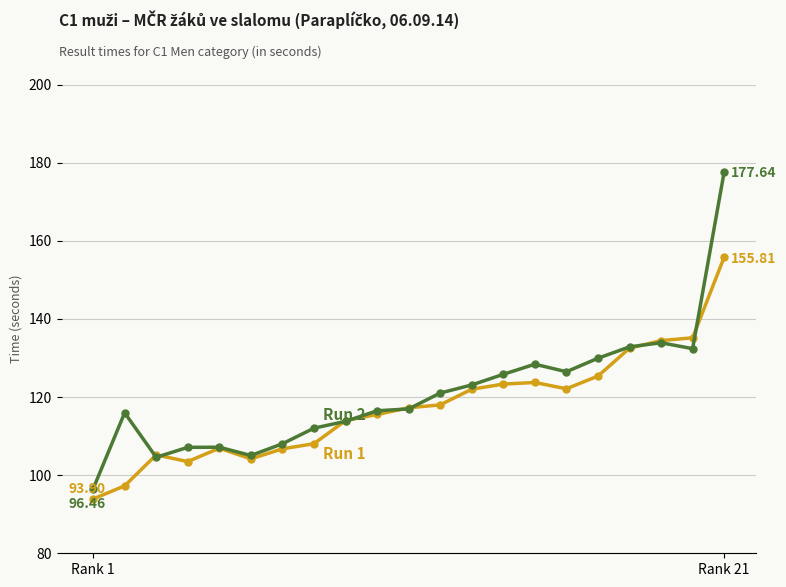

How many data points does each series have?

21